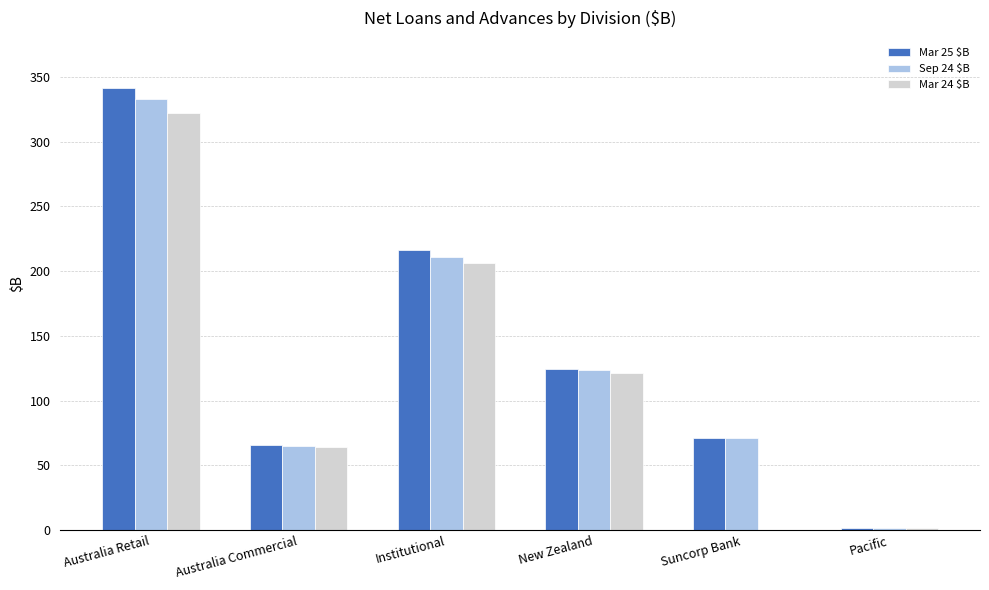

Which series has the widest spread of values?

Mar 25 $B